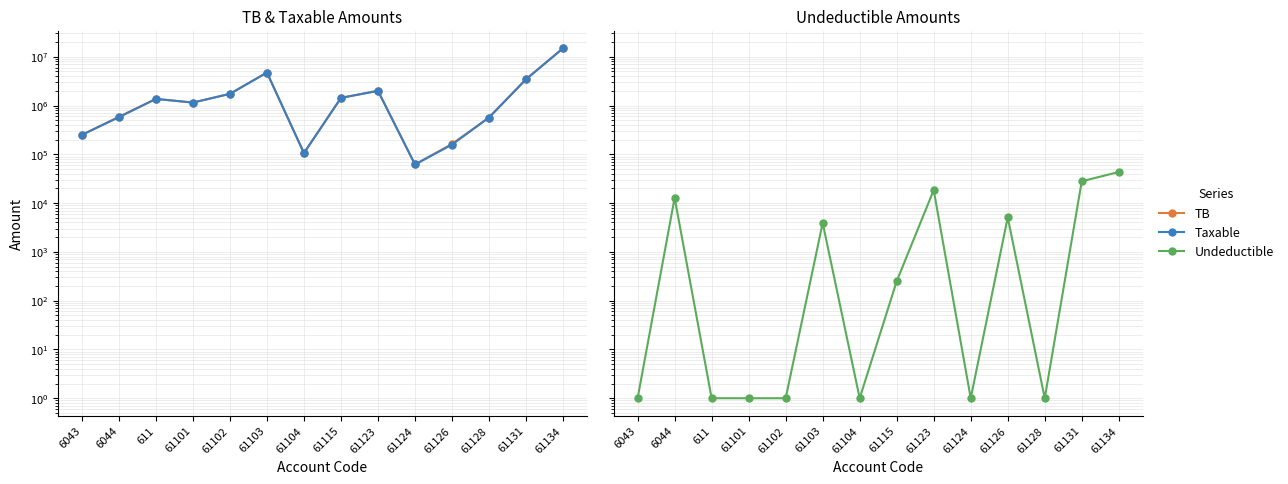

In TB, how many points are higher than both neighbors (excluding endpoints)?

3